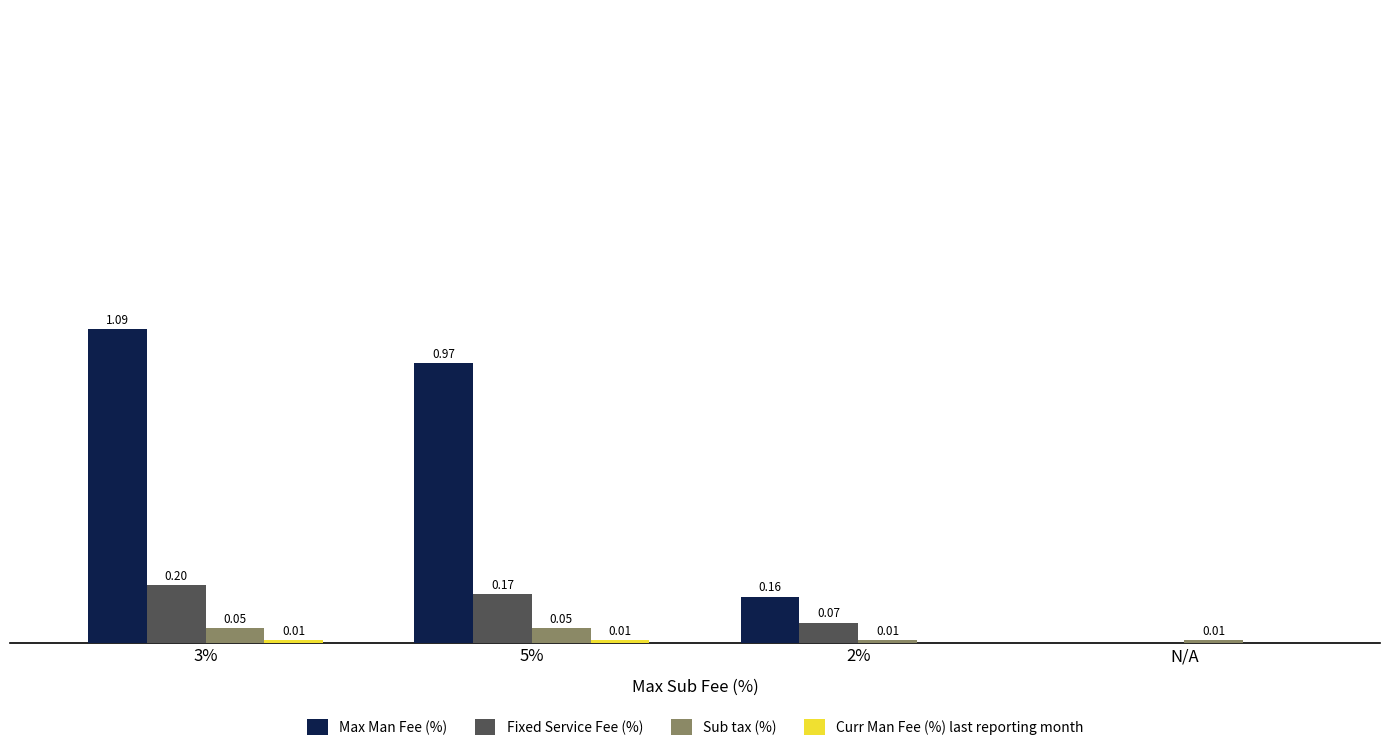

Between 5% and N/A, which series saw the biggest shift?

Max Man Fee (%)